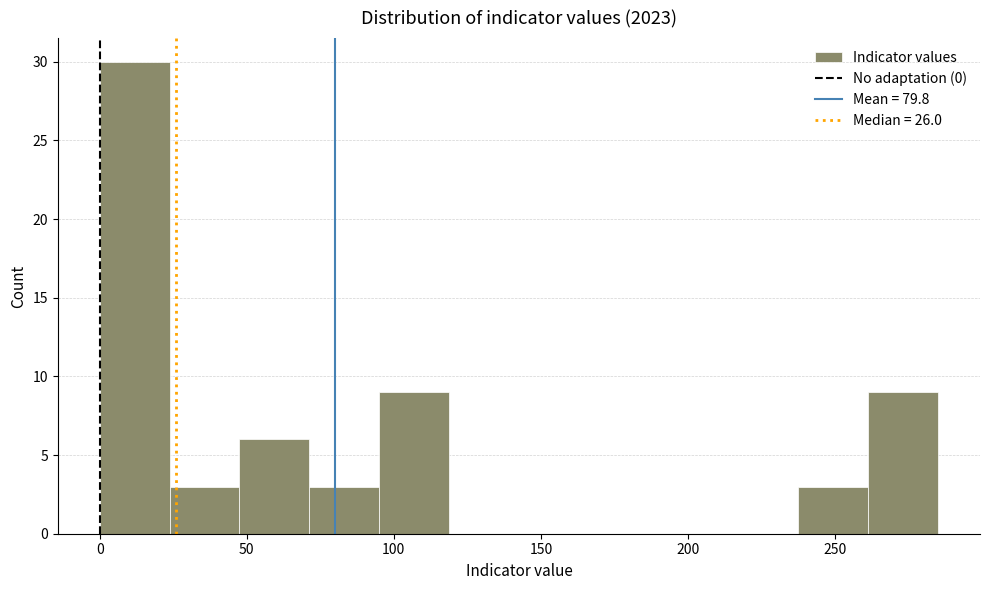

Which range on the x-axis has the tallest bar?

0 to 25